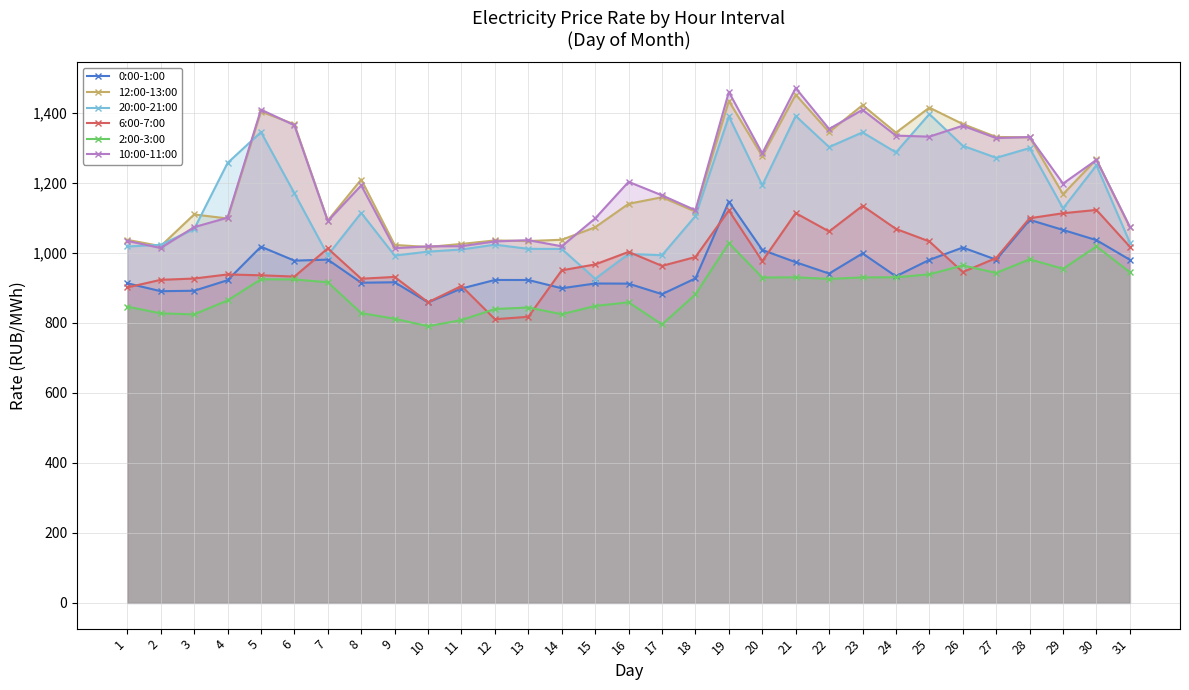

Count the number of categories in the chart.

31